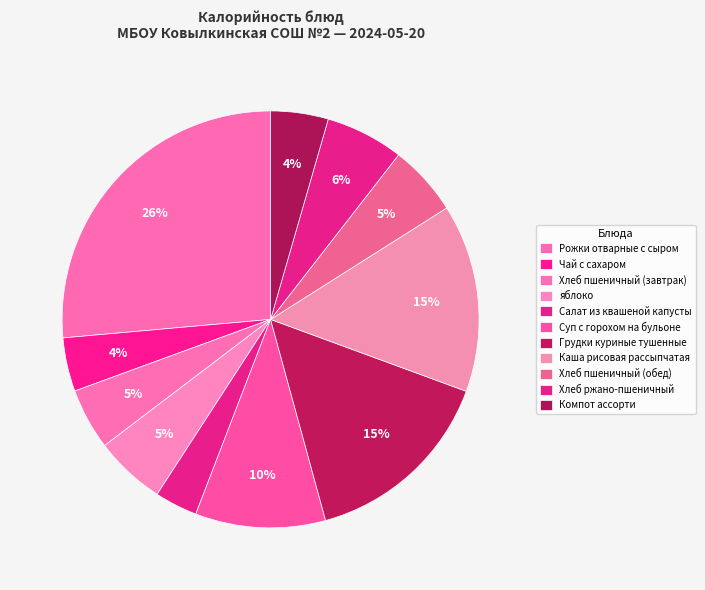

Which slice is the largest?

Рожки отварные с сыром